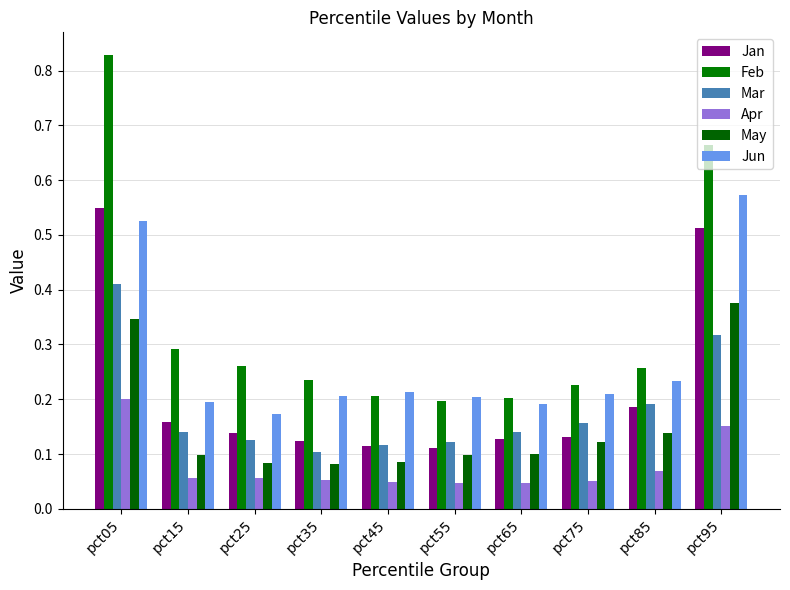

What is the sum of the May values at pct45 and pct25?

0.2